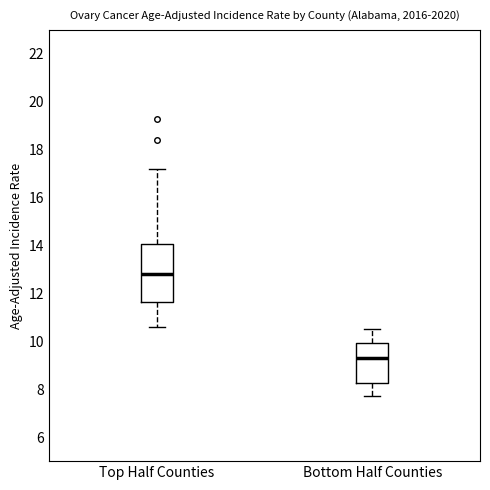

Reading left to right, read every box against the y-axis: the position of its median line, the range the box covers, and the ends of its whiskers. The values are not printed on the chart, so give them approximately, as read against the axis.

Top Half Counties: median 12.8, box 11.6 to 14.0, whiskers 10.6 to 17.2
Bottom Half Counties: median 9.4, box 8.2 to 10.0, whiskers 7.8 to 10.6